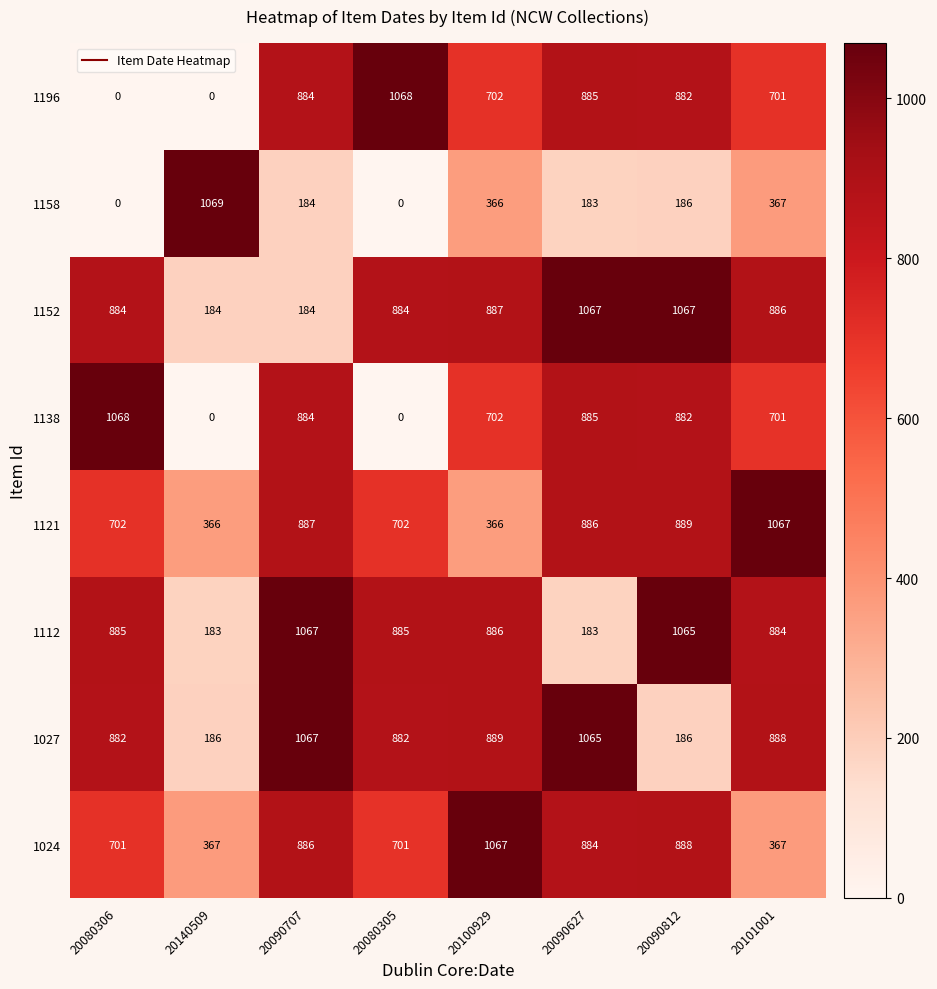

What is the difference between the highest and lowest values at 20080305?

1068